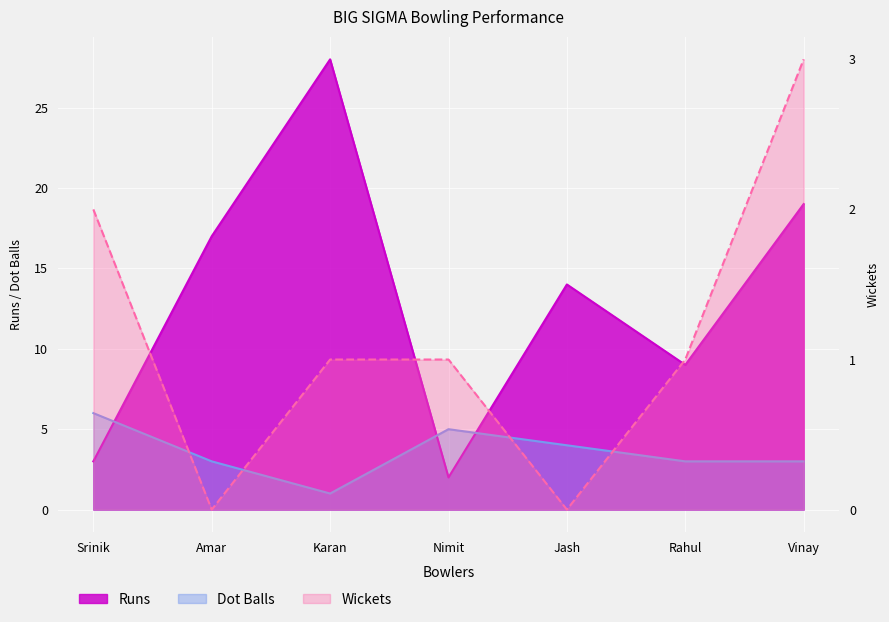

At which category is the sum across all series the highest?

Karan